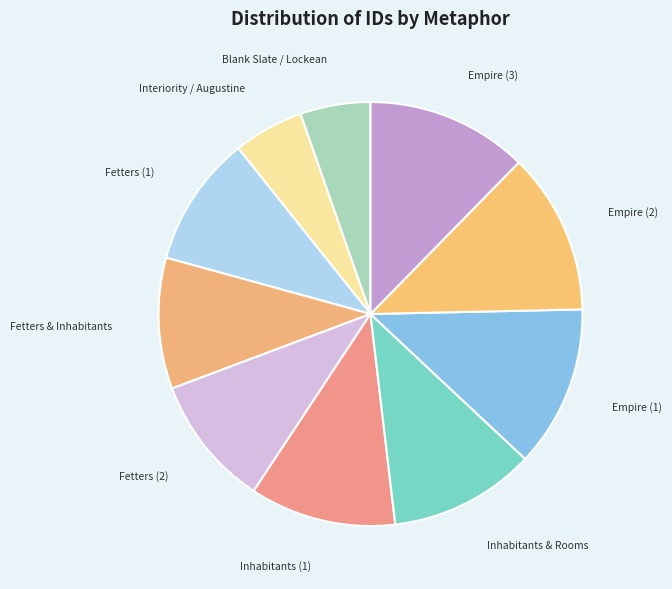

How many segments does this pie chart have?

10